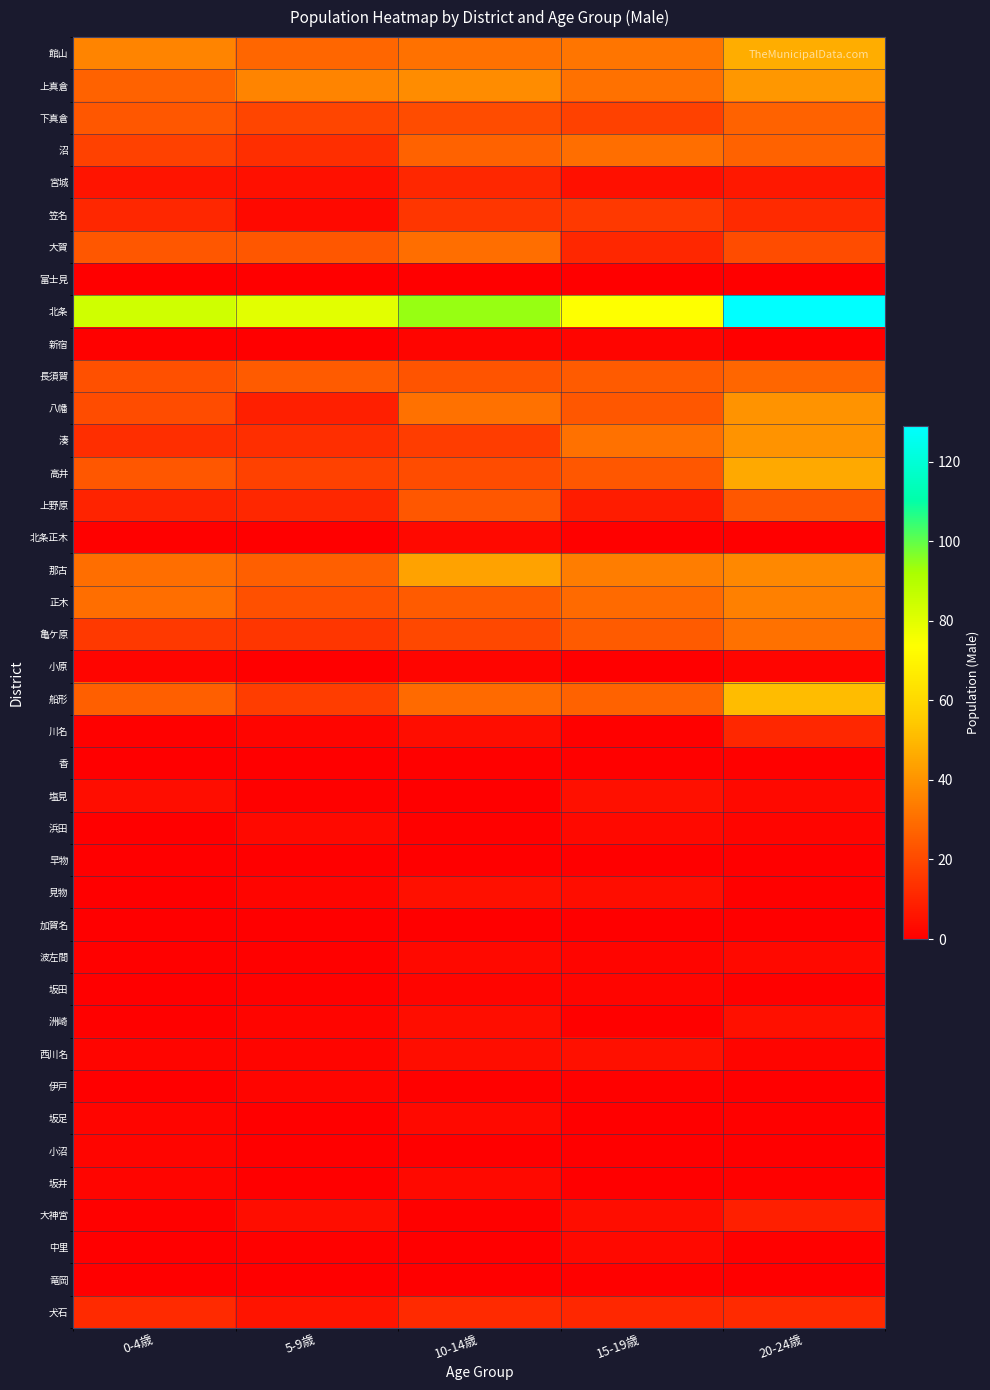

Reading left to right, what are all the values shown in this chart?

館山: 0-4歳=36	5-9歳=28	10-14歳=31	15-19歳=32	20-24歳=47
上真倉: 0-4歳=27	5-9歳=36	10-14歳=38	15-19歳=31	20-24歳=41
下真倉: 0-4歳=24	5-9歳=19	10-14歳=21	15-19歳=18	20-24歳=27
沼: 0-4歳=18	5-9歳=13	10-14歳=27	15-19歳=30	20-24歳=27
宮城: 0-4歳=6	5-9歳=5	10-14歳=11	15-19歳=5	20-24歳=7
笠名: 0-4歳=11	5-9歳=3	10-14歳=15	15-19歳=16	20-24歳=12
大賀: 0-4歳=24	5-9歳=24	10-14歳=30	15-19歳=11	20-24歳=21
富士見: 0-4歳=0	5-9歳=0	10-14歳=0	15-19歳=0	20-24歳=0
北条: 0-4歳=84	5-9歳=80	10-14歳=94	15-19歳=74	20-24歳=129
新宿: 0-4歳=1	5-9歳=0	10-14歳=2	15-19歳=2	20-24歳=0
長須賀: 0-4歳=22	5-9歳=25	10-14歳=23	15-19歳=25	20-24歳=28
八幡: 0-4歳=21	5-9歳=9	10-14歳=31	15-19歳=24	20-24歳=40
湊: 0-4歳=13	5-9歳=13	10-14歳=17	15-19歳=31	20-24歳=40
高井: 0-4歳=24	5-9歳=18	10-14歳=21	15-19歳=24	20-24歳=46
上野原: 0-4歳=10	5-9歳=11	10-14歳=24	15-19歳=8	20-24歳=24
北条正木: 0-4歳=1	5-9歳=0	10-14歳=3	15-19歳=1	20-24歳=0
那古: 0-4歳=30	5-9歳=26	10-14歳=44	15-19歳=34	20-24歳=37
正木: 0-4歳=30	5-9歳=22	10-14歳=25	15-19歳=29	20-24歳=35
亀ケ原: 0-4歳=16	5-9歳=15	10-14歳=20	15-19歳=25	20-24歳=31
小原: 0-4歳=2	5-9歳=0	10-14歳=2	15-19歳=0	20-24歳=2
船形: 0-4歳=26	5-9歳=17	10-14歳=29	15-19歳=27	20-24歳=51
川名: 0-4歳=1	5-9歳=2	10-14歳=4	15-19歳=1	20-24歳=11
香: 0-4歳=0	5-9歳=0	10-14歳=1	15-19歳=1	20-24歳=1
塩見: 0-4歳=4	5-9歳=1	10-14歳=0	15-19歳=5	20-24歳=3
浜田: 0-4歳=0	5-9歳=3	10-14歳=1	15-19歳=3	20-24歳=2
早物: 0-4歳=0	5-9歳=0	10-14歳=0	15-19歳=0	20-24歳=0
見物: 0-4歳=0	5-9歳=2	10-14歳=5	15-19歳=4	20-24歳=1
加賀名: 0-4歳=0	5-9歳=0	10-14歳=0	15-19歳=0	20-24歳=0
波左間: 0-4歳=1	5-9歳=1	10-14歳=3	15-19歳=2	20-24歳=3
坂田: 0-4歳=0	5-9歳=1	10-14歳=2	15-19歳=2	20-24歳=1
洲崎: 0-4歳=1	5-9歳=2	10-14歳=4	15-19歳=1	20-24歳=5
西川名: 0-4歳=2	5-9歳=2	10-14歳=4	15-19歳=5	20-24歳=2
伊戸: 0-4歳=0	5-9歳=2	10-14歳=1	15-19歳=1	20-24歳=0
坂足: 0-4歳=2	5-9歳=0	10-14歳=3	15-19歳=0	20-24歳=1
小沼: 0-4歳=2	5-9歳=0	10-14歳=0	15-19歳=0	20-24歳=0
坂井: 0-4歳=2	5-9歳=0	10-14歳=3	15-19歳=0	20-24歳=1
大神宮: 0-4歳=1	5-9歳=4	10-14歳=1	15-19歳=4	20-24歳=9
中里: 0-4歳=0	5-9歳=1	10-14歳=0	15-19歳=3	20-24歳=1
竜岡: 0-4歳=0	5-9歳=0	10-14歳=0	15-19歳=1	20-24歳=0
犬石: 0-4歳=12	5-9歳=6	10-14歳=12	15-19歳=11	20-24歳=12